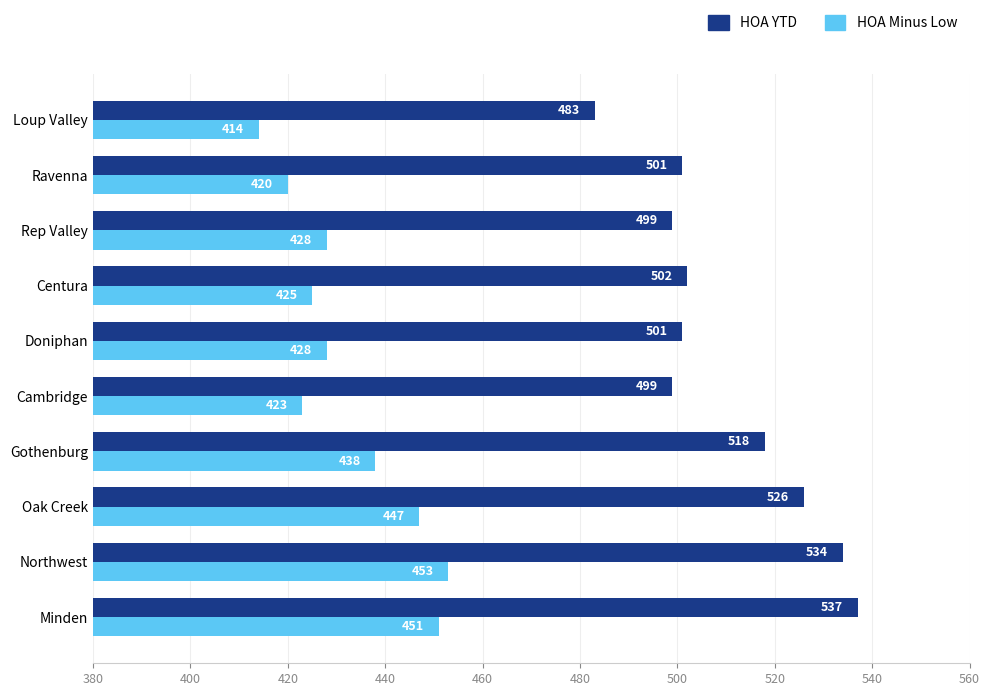

What is the smallest value displayed?

414